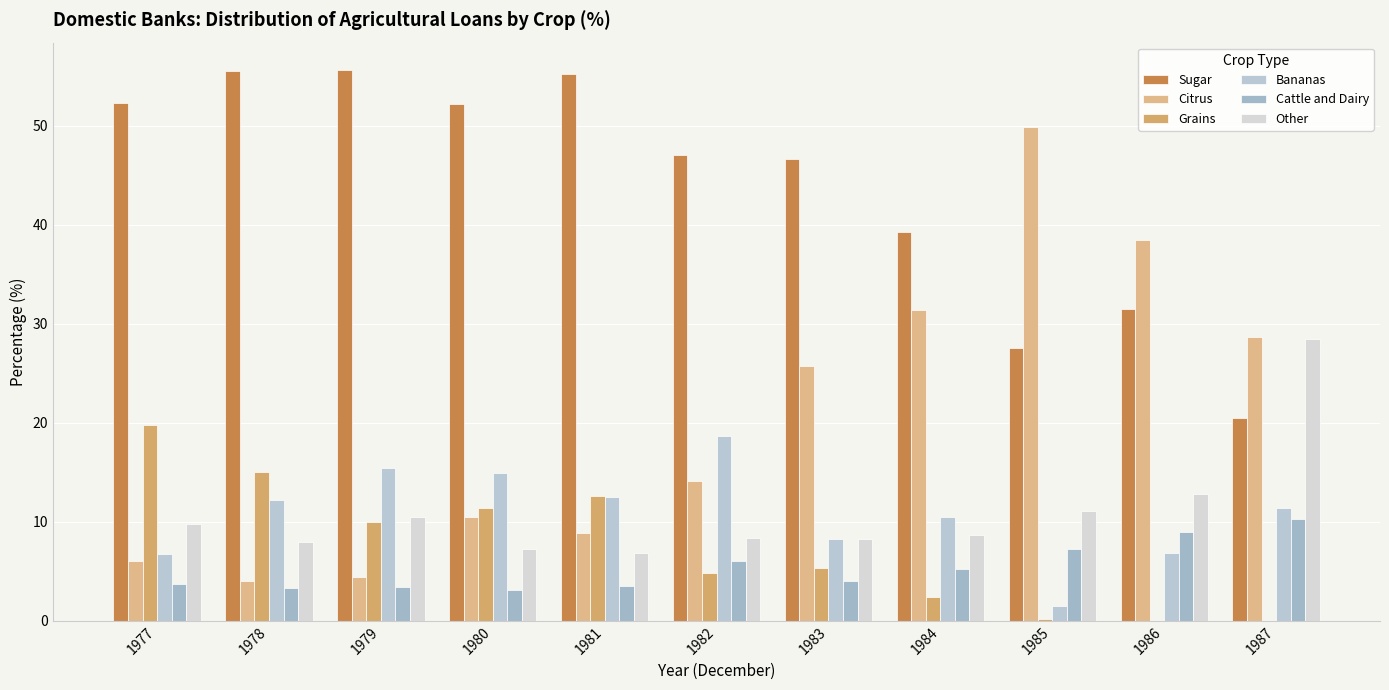

What is the total value across all series at 1986?

98.6